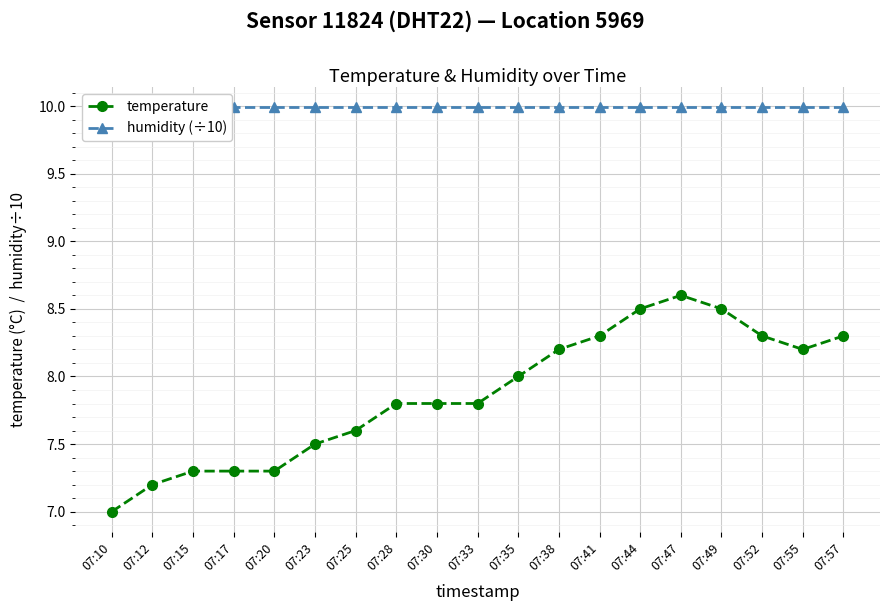

List the series in order of their peak value, highest first.

humidity (÷10), temperature